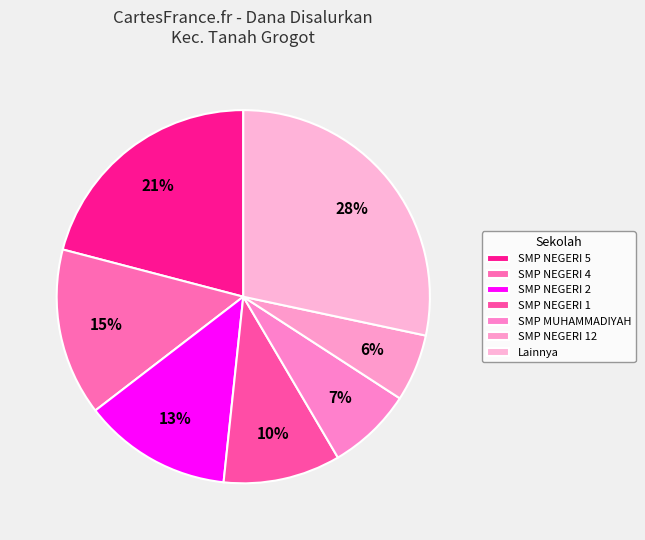

How many slices are in this pie chart?

7